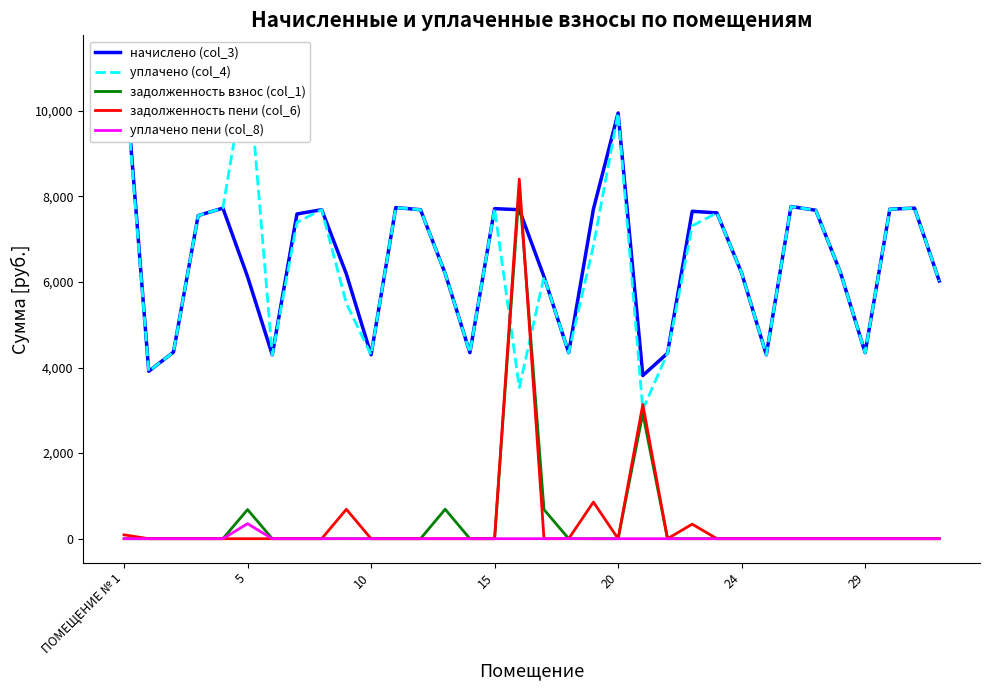

What is the highest value of the задолженность взнос (col_1) series?

8171.6